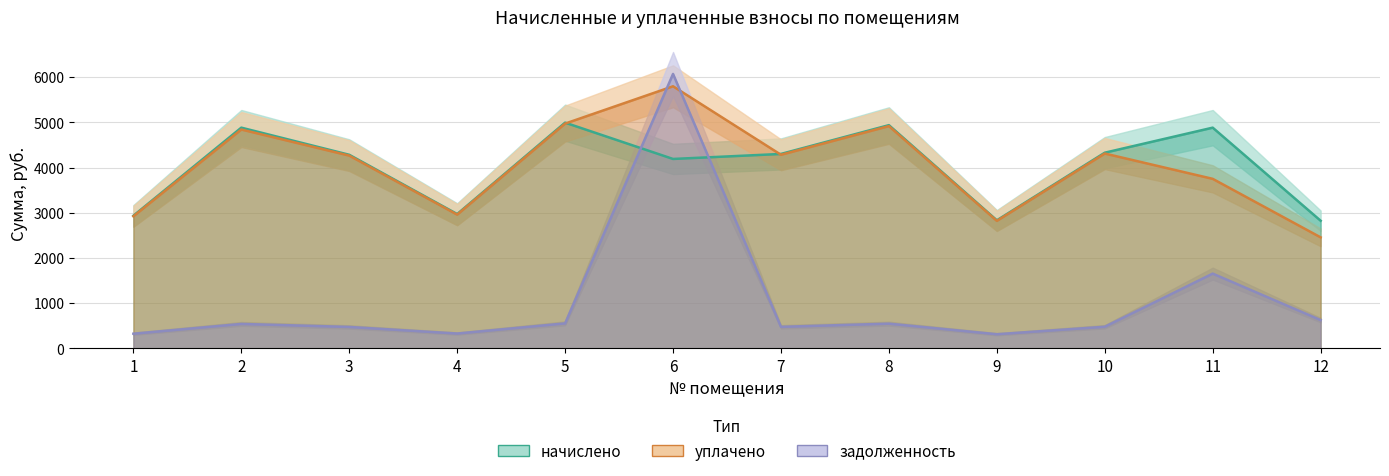

Between 2 and 10, which series saw the biggest shift?

начислено